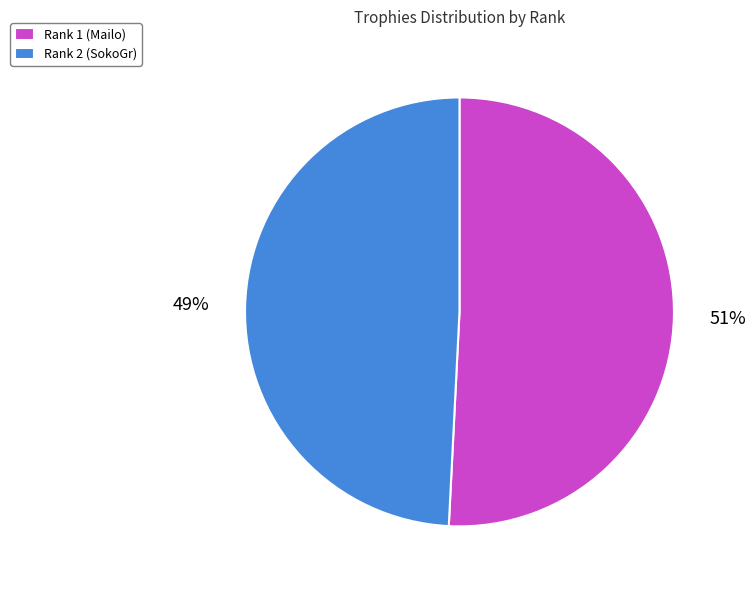

True or false: Rank 1 (Mailo) accounts for 51% of the total.

True